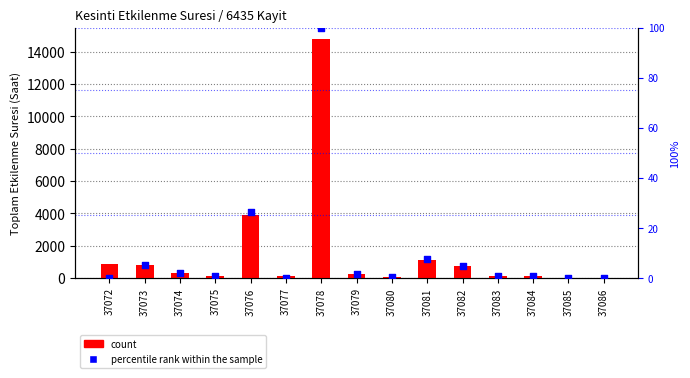

Is the value of percentile rank within the sample at 37072 greater than the value of count at 37077?

No